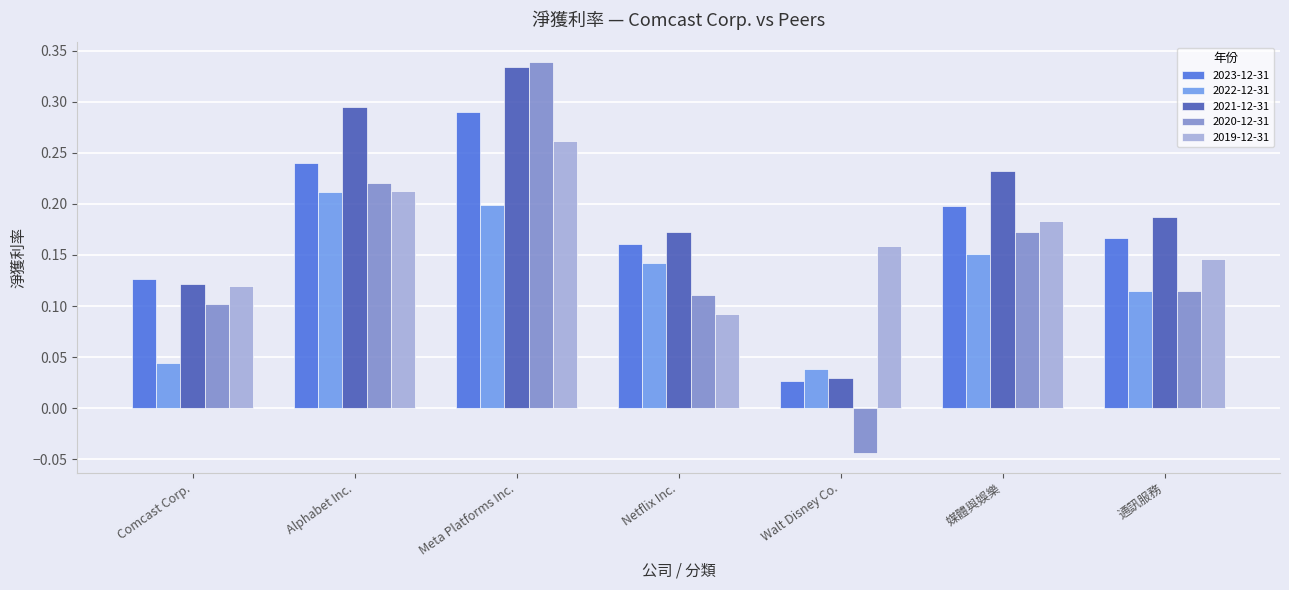

Which series has the widest spread of values?

2020-12-31